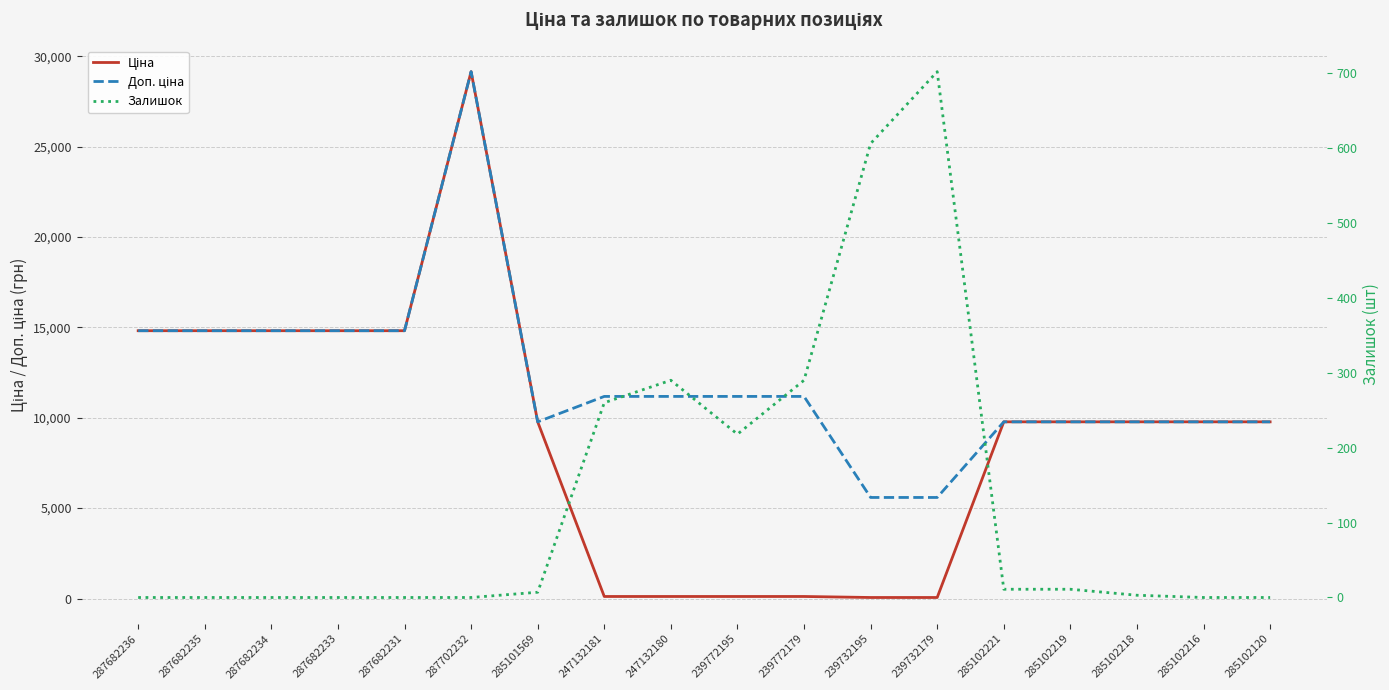

What is the difference between the highest and lowest values at 287682236?

14817.6